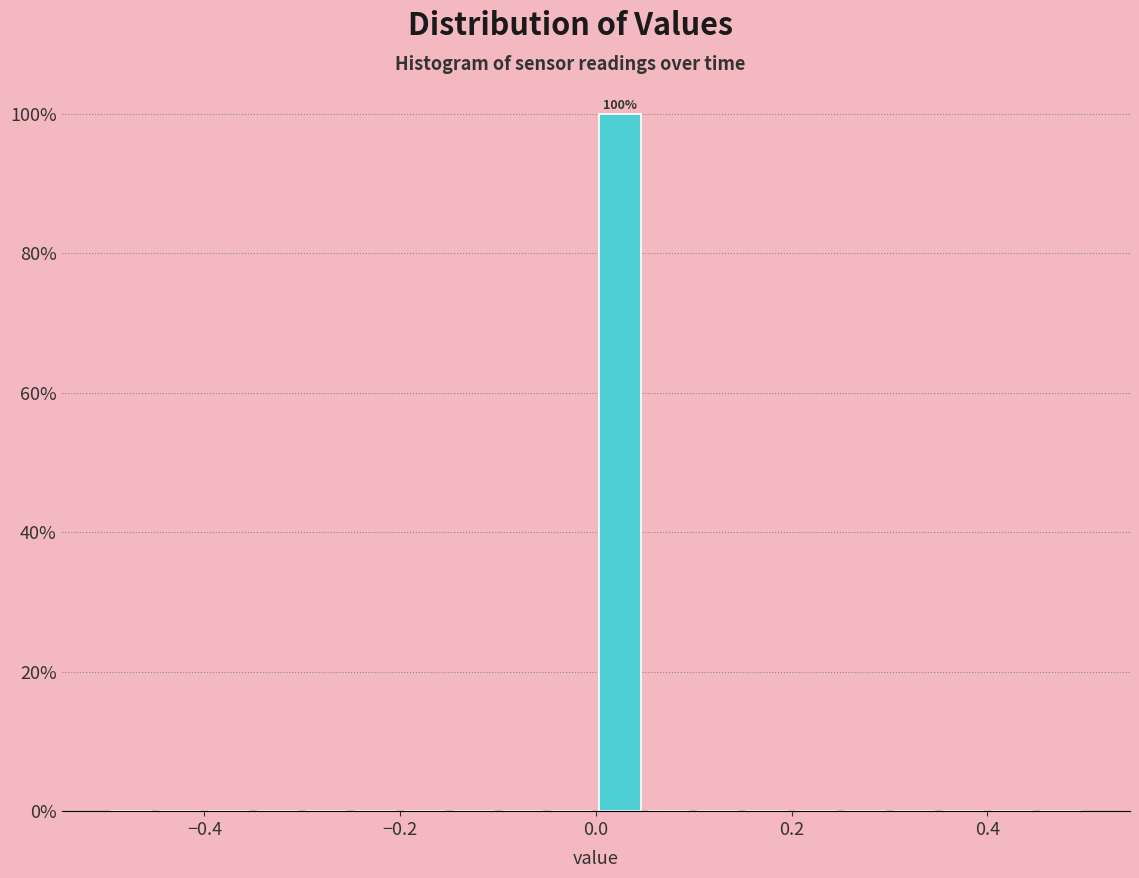

Around what value on the x-axis is the tallest bar? Give the approximate position of its centre, as read against the axis.

0.02